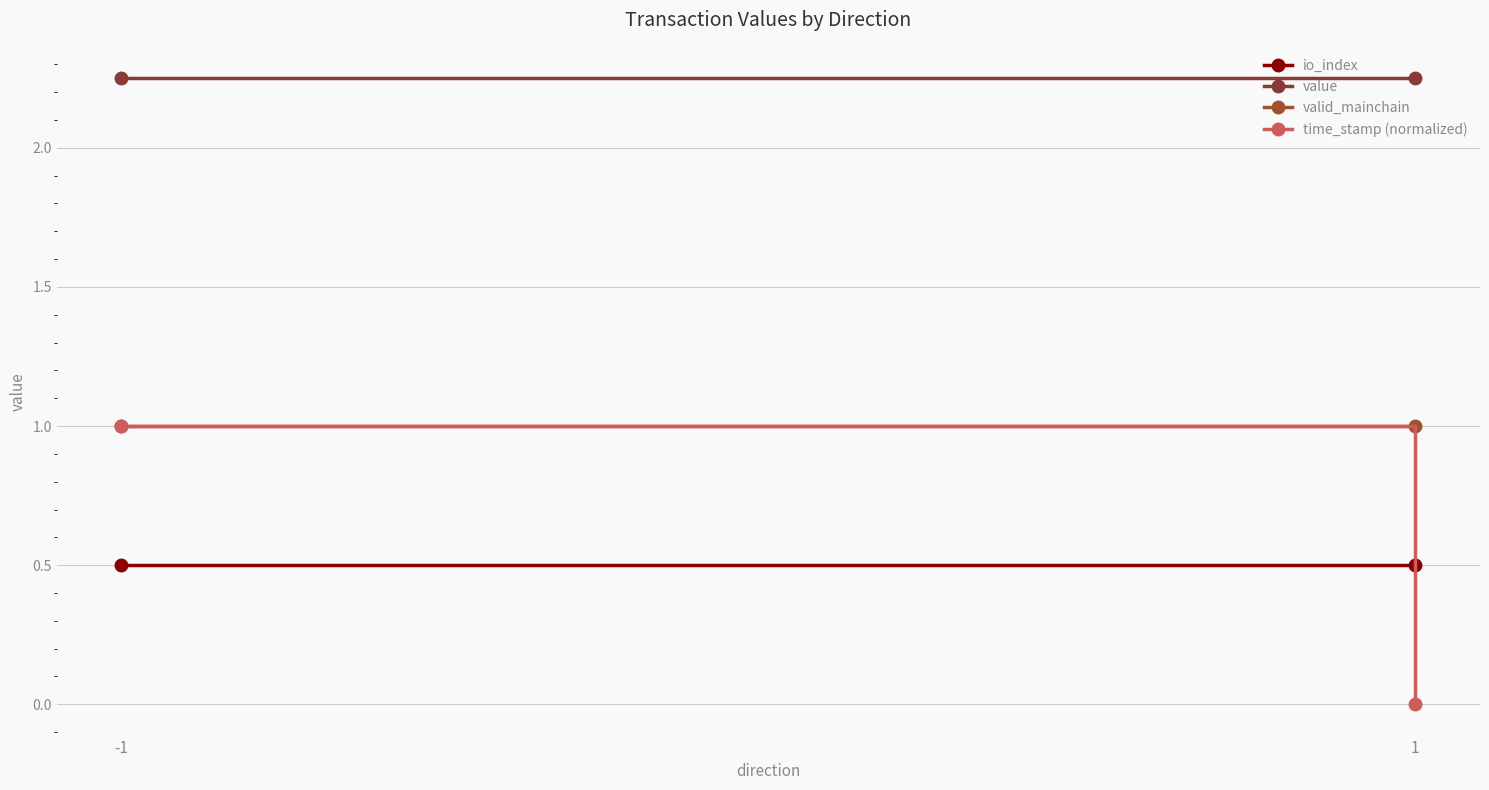

Is this an area chart (filled region under the line)?

No